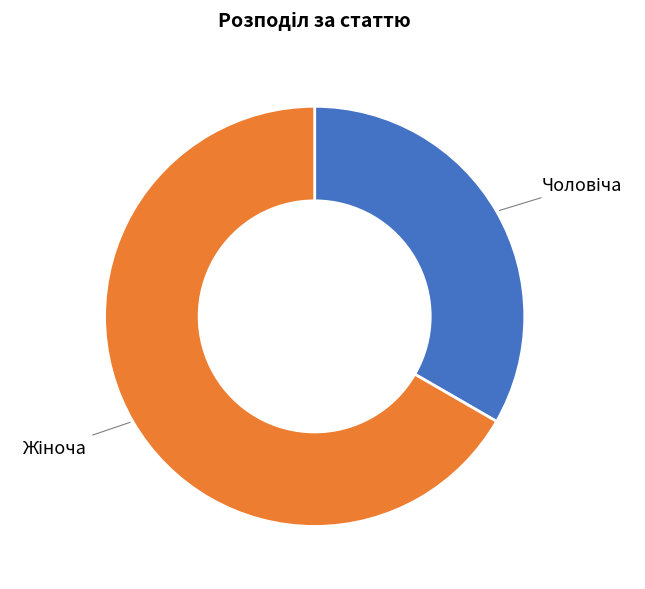

Is there any slice that represents more than half of the pie?

Yes